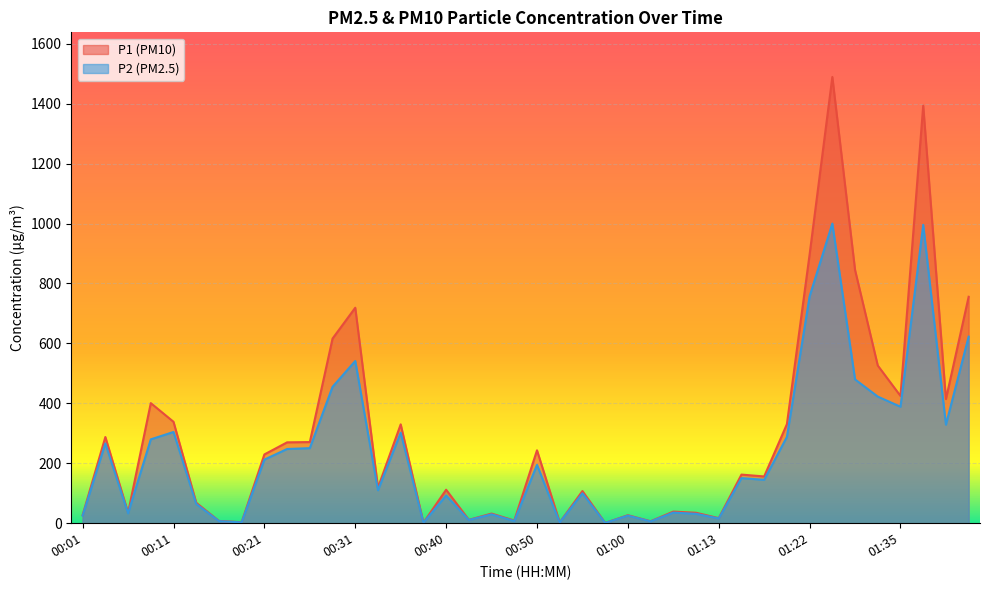

What is the value of the P2 point at the 11th from the left?

250.5